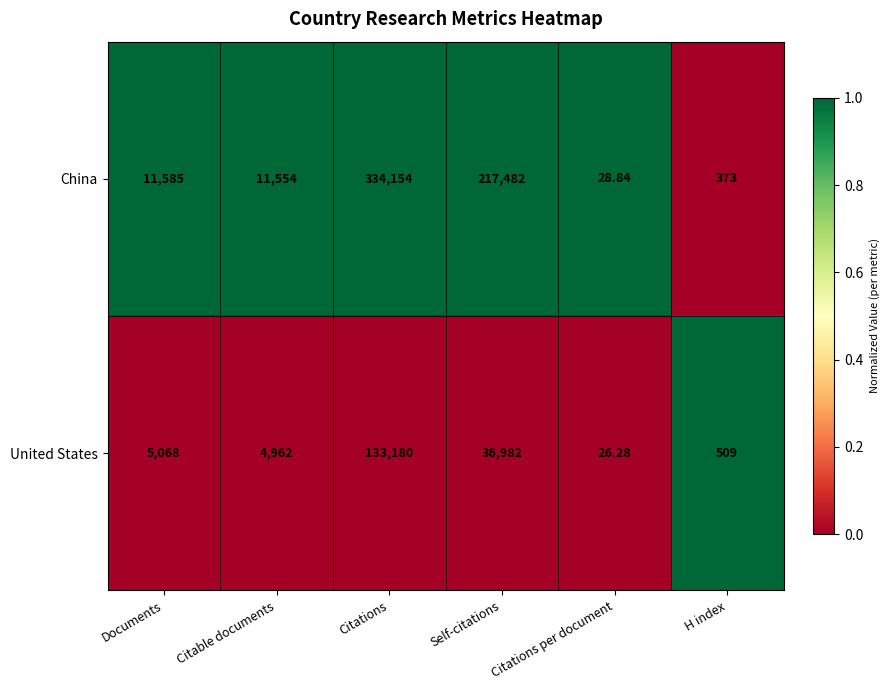

At Documents, list the series in order from smallest to largest.

United States, China